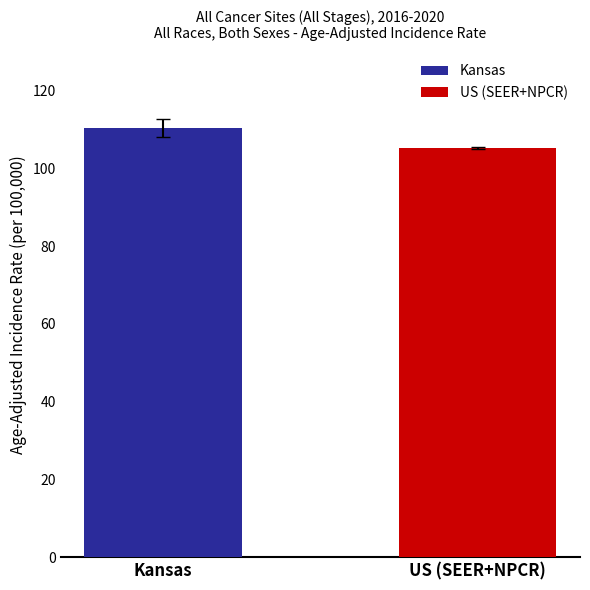

At which category does the chart reach its minimum across all series?

US (SEER+NPCR)